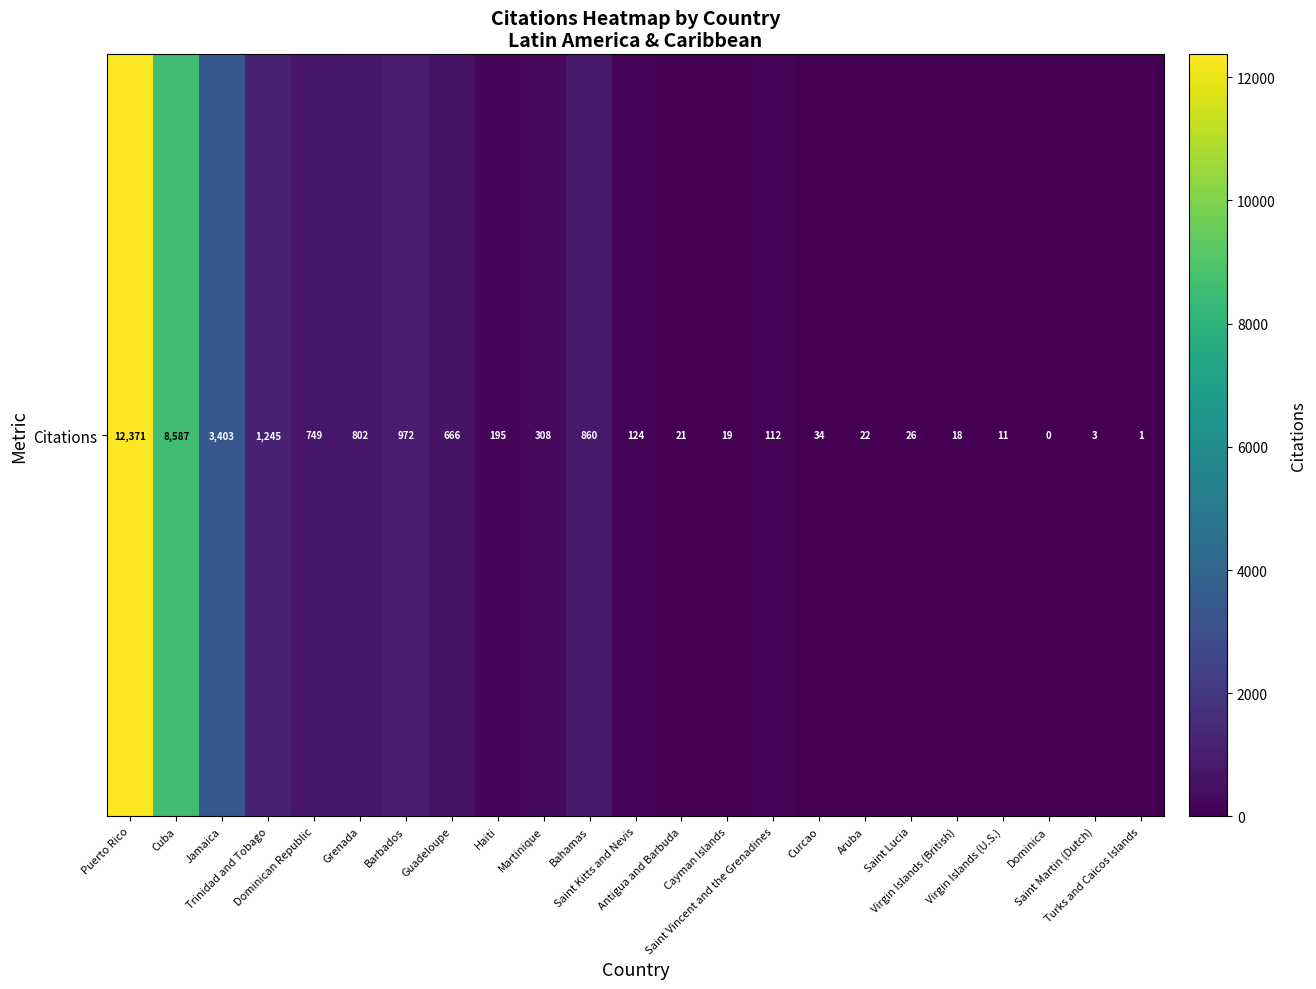

Which has a higher value, Saint Lucia or Virgin Islands (British)?

Saint Lucia